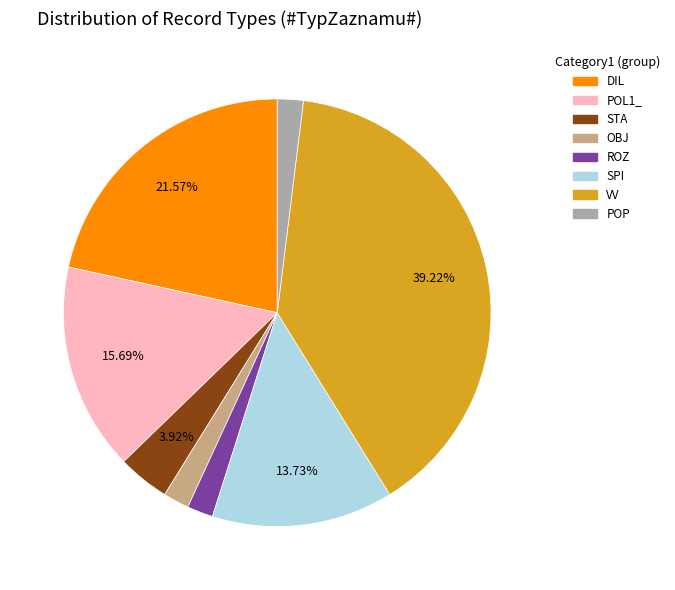

To the nearest percent, what is the combined percentage of SPI and ROZ?

16%